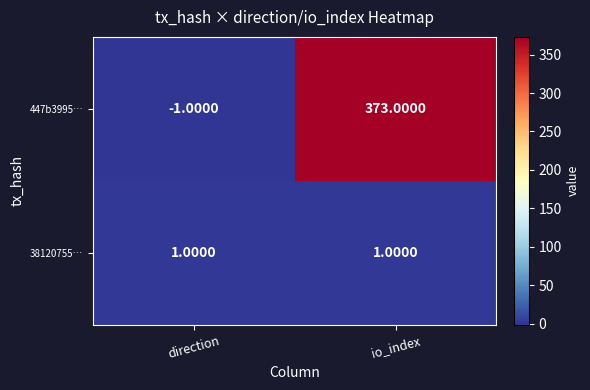

List the series in order of their overall mean, highest first.

447b3995…, 38120755…